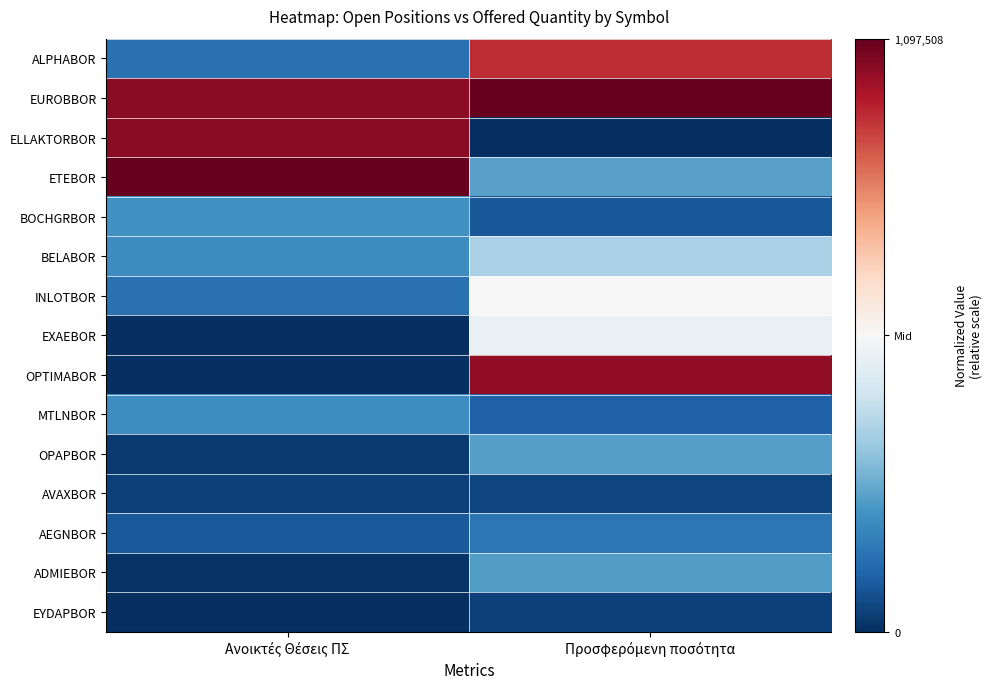

Rank the series by their maximum value, from highest to lowest.

EUROBBOR, ETEBOR, ELLAKTORBOR, OPTIMABOR, ALPHABOR, INLOTBOR, EXAEBOR, BELABOR, OPAPBOR, ADMIEBOR, BOCHGRBOR, MTLNBOR, AEGNBOR, AVAXBOR, EYDAPBOR